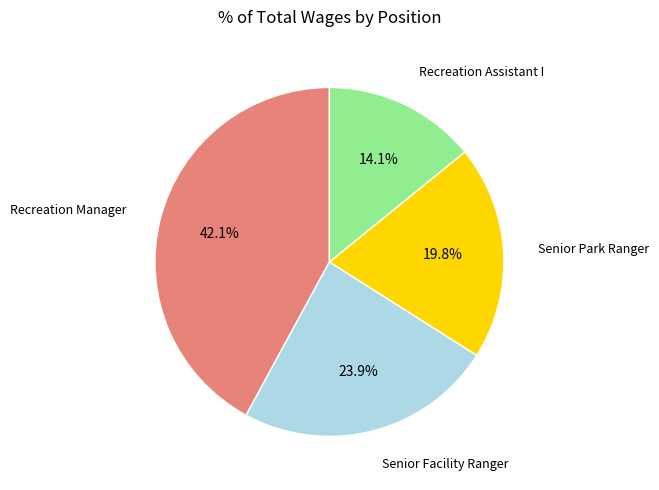

How much of the chart is everything except Senior Facility Ranger?

76.1%